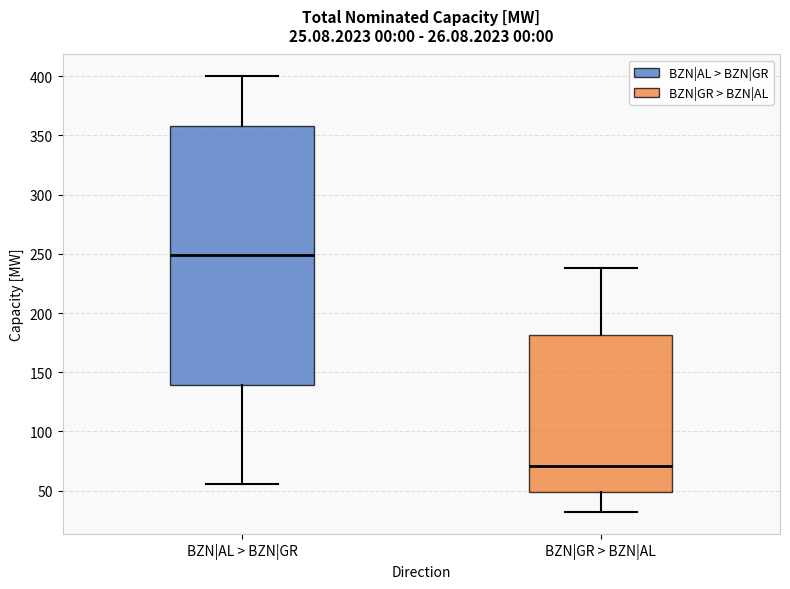

Which box's median line is the lowest?

BZN|GR > BZN|AL